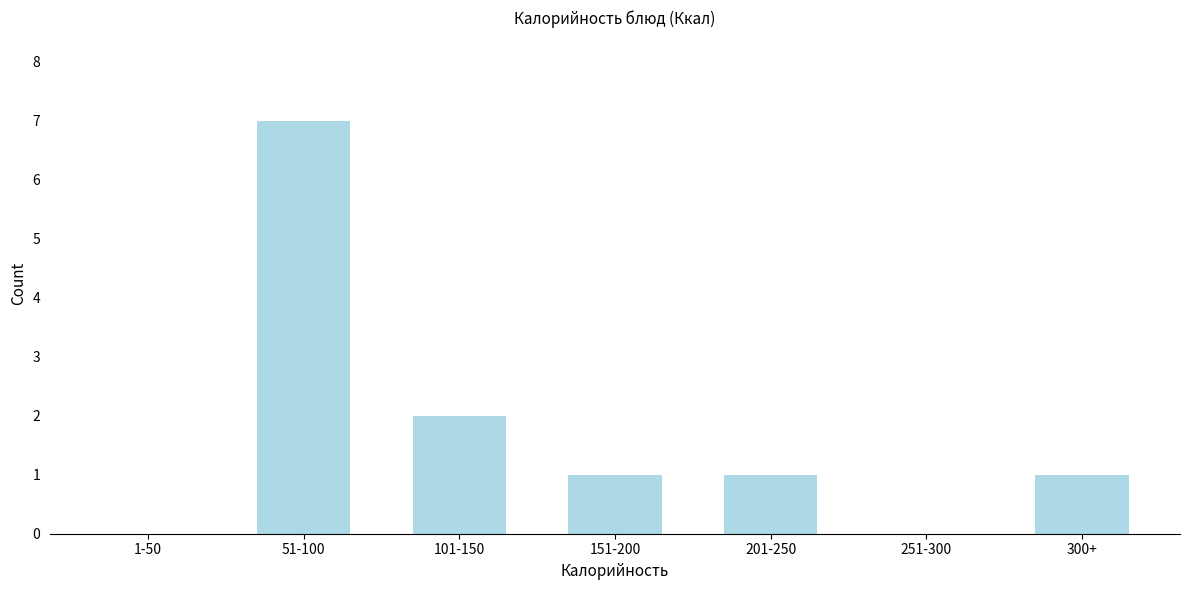

Reading left to right, extract all data points from this chart.

1-50=0	51-100=7	101-150=2	151-200=1	201-250=1	251-300=0	300+=1